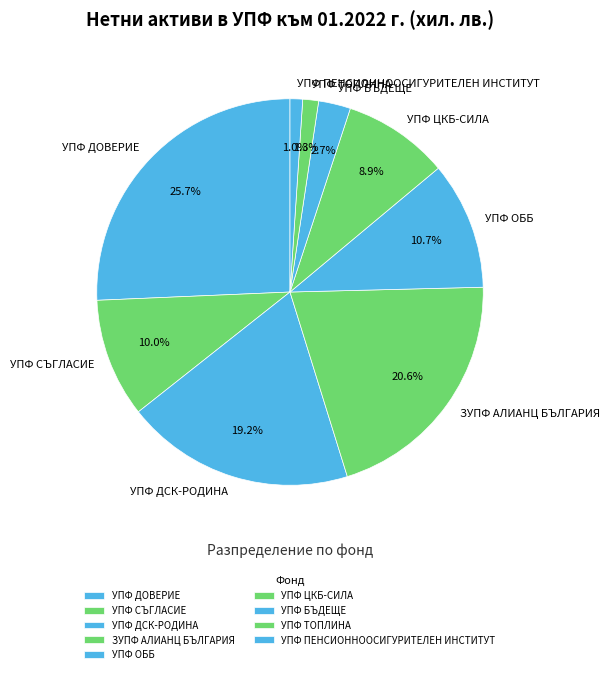

Count the number of slices in the pie.

9